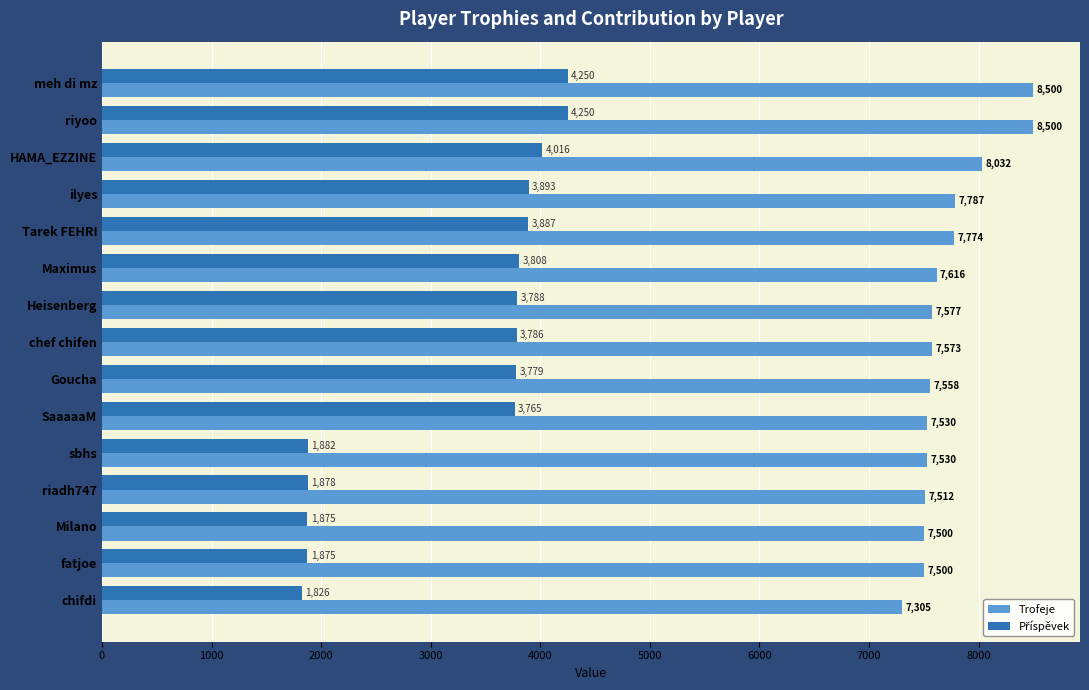

Which series has the largest total across all categories?

Trofeje